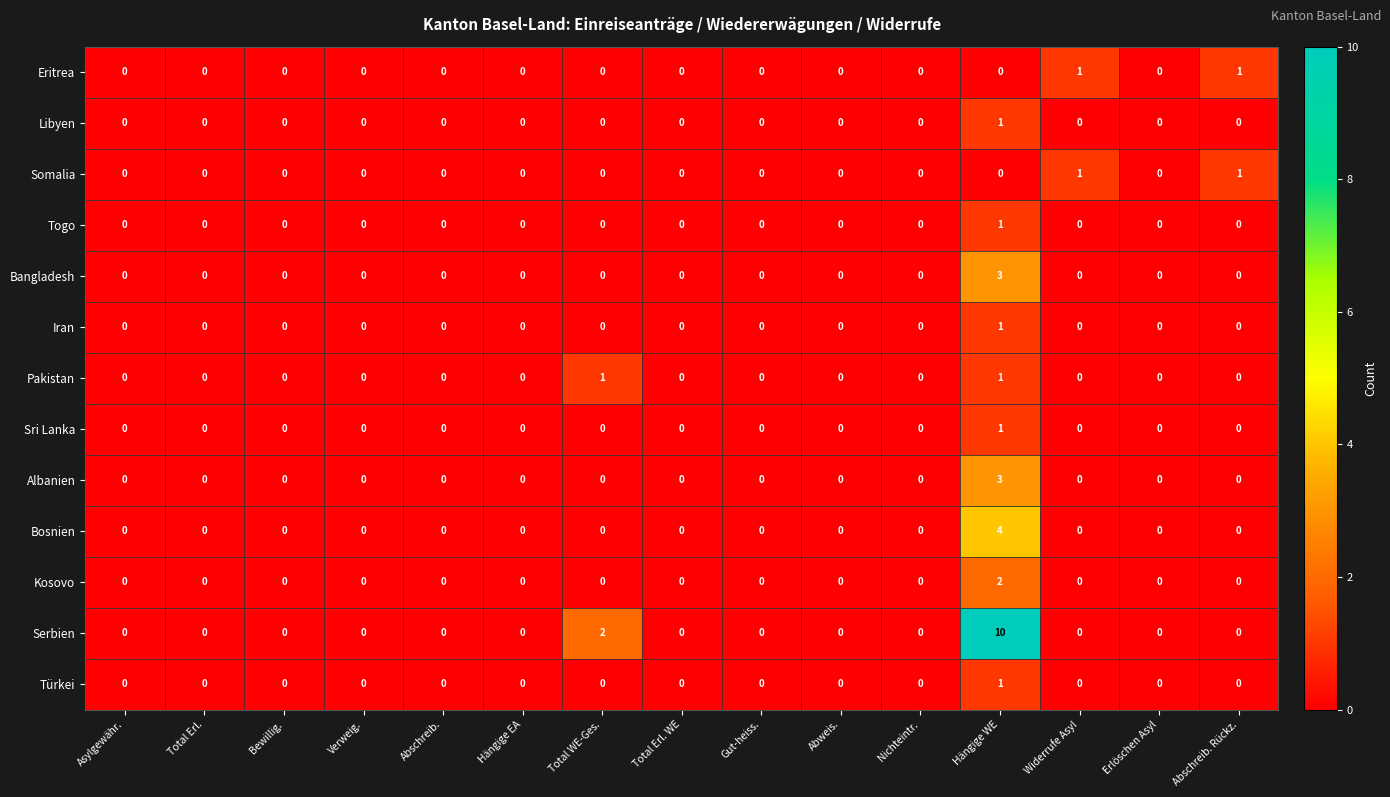

True or false: Kosovo has a value of 0 at Hängige EA.

True